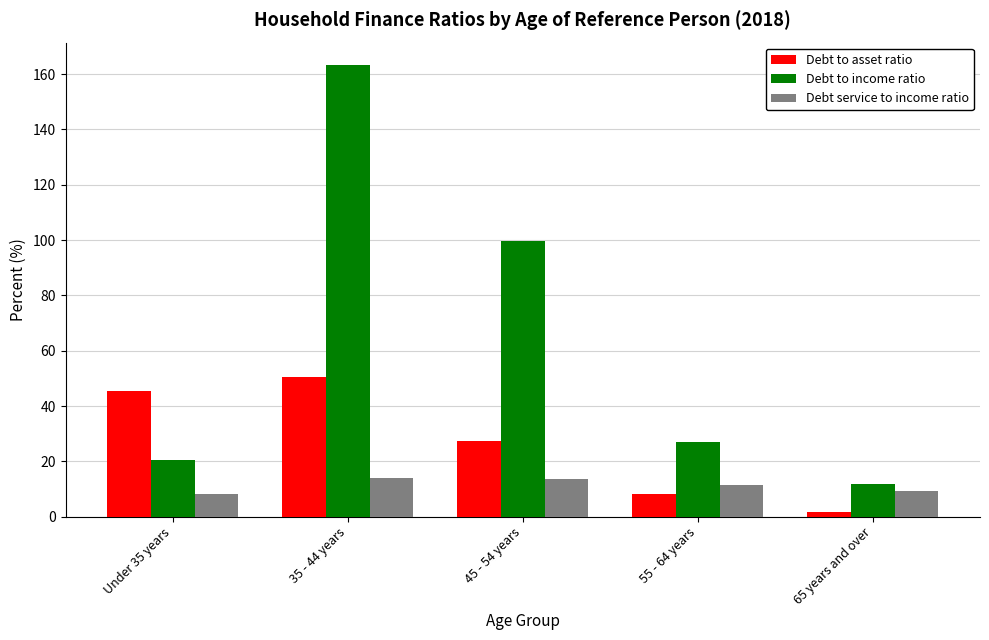

At which label is Debt to asset ratio closest to 26?

45 - 54 years